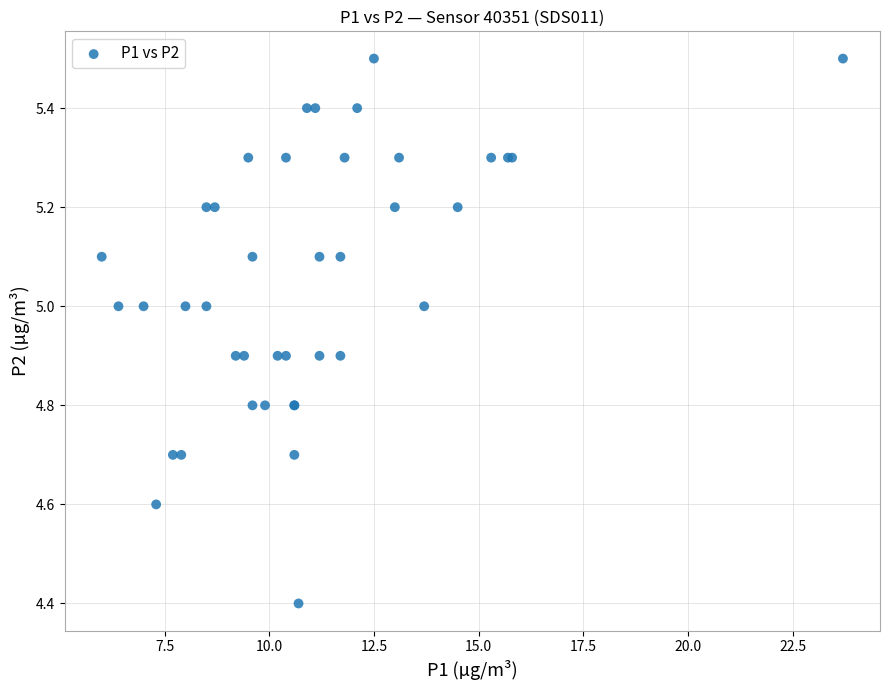

What Y value in the scatter plot is closest to 4?

4.4